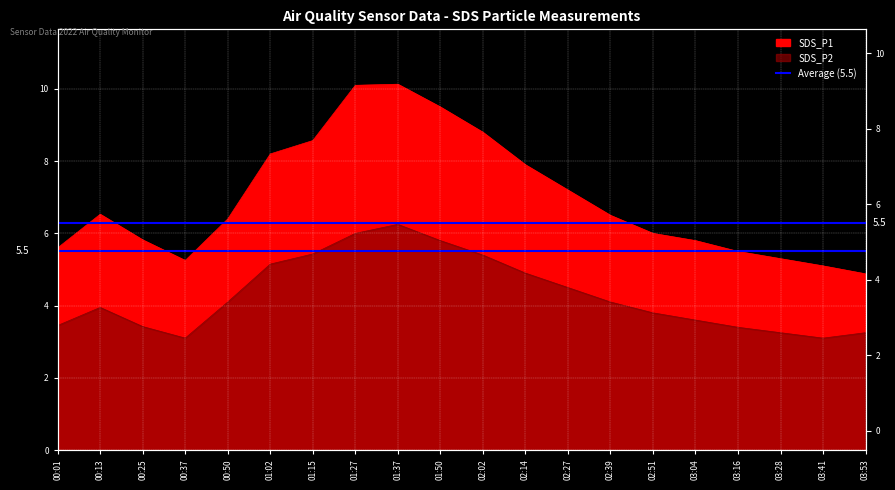

What is the sum of the SDS_P2 values at 02:02 and 03:16?

8.8